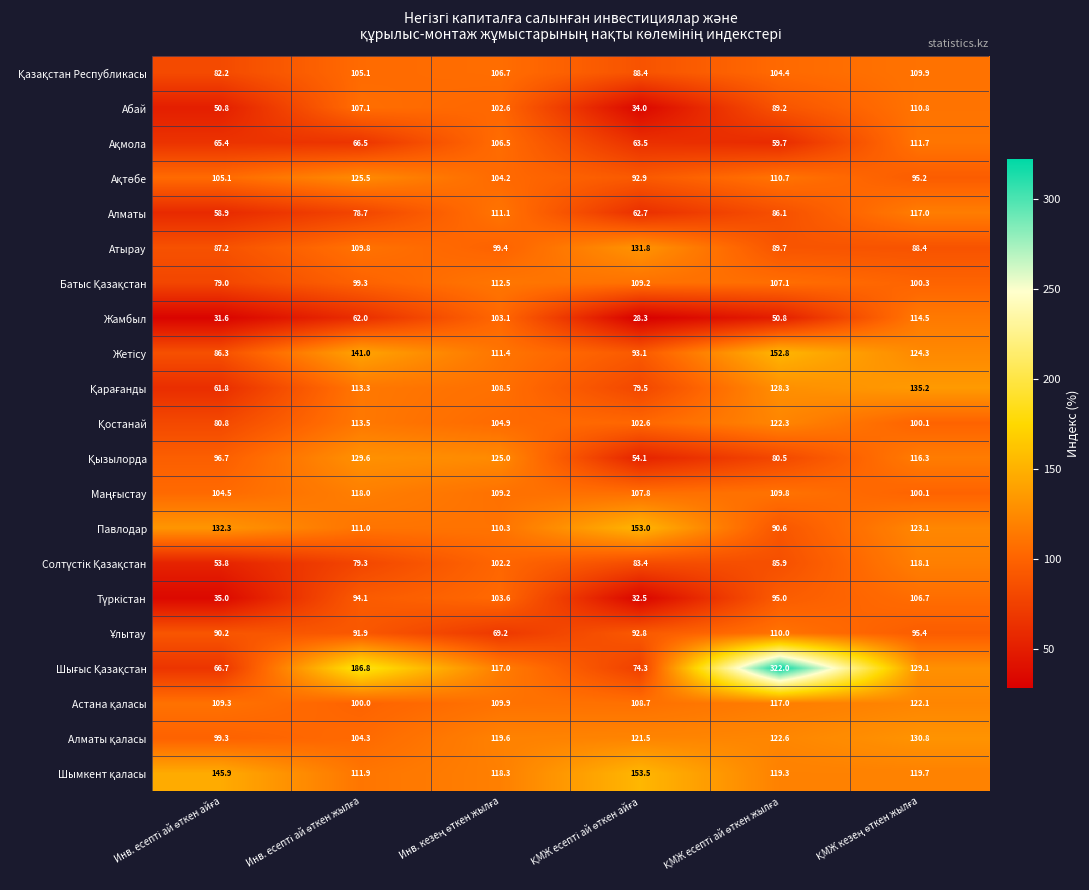

What is the sum of all Жамбыл values?

390.3